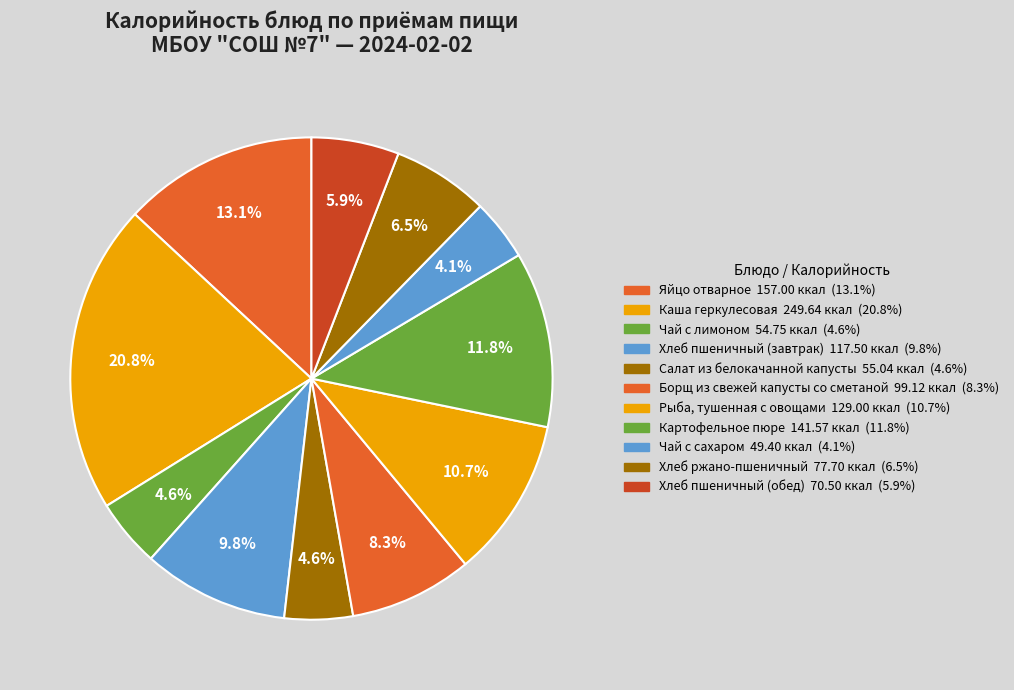

Count the number of slices in the pie.

11